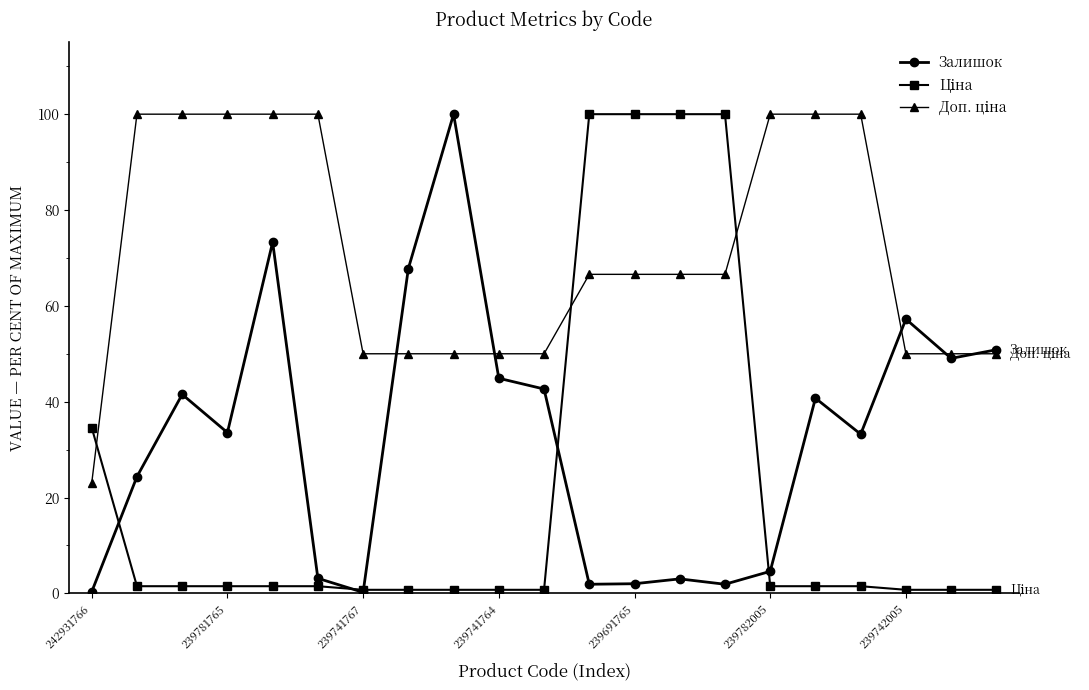

At how many categories does at least one series exceed 31?

21